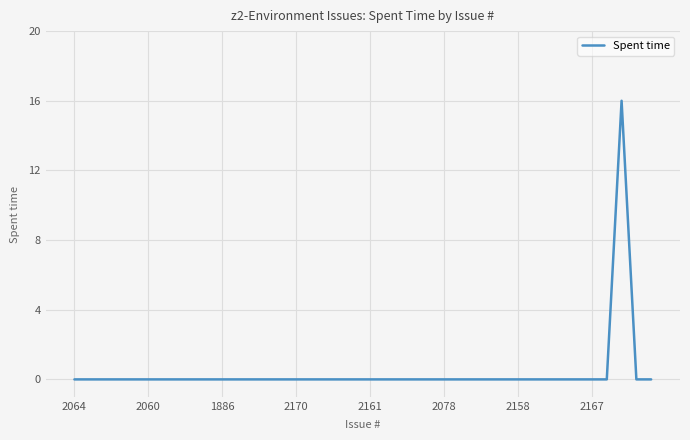

Count the number of data series in this chart.

1